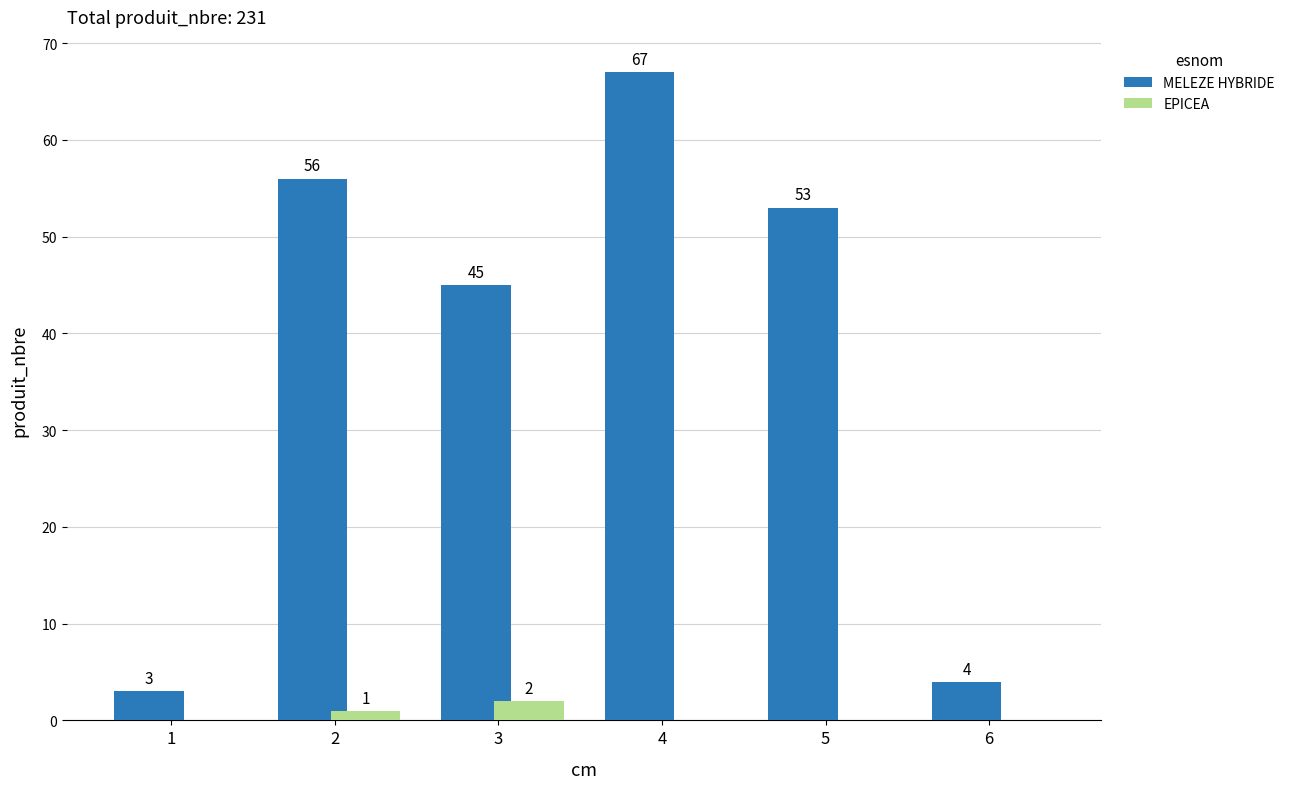

How many series are shown in this chart?

2